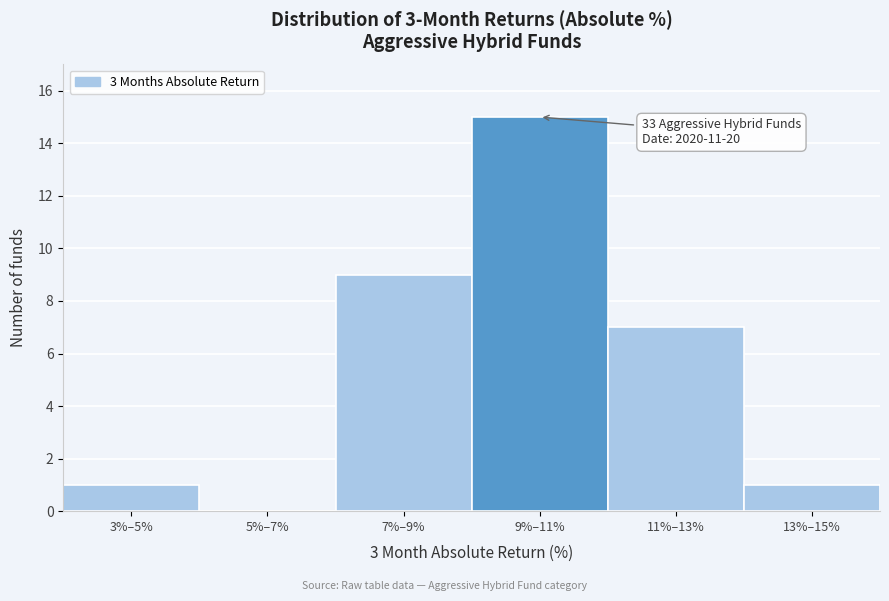

Reading left to right, list all the values displayed in this chart.

3%–5%=1	5%–7%=0	7%–9%=9	9%–11%=15	11%–13%=7	13%–15%=1